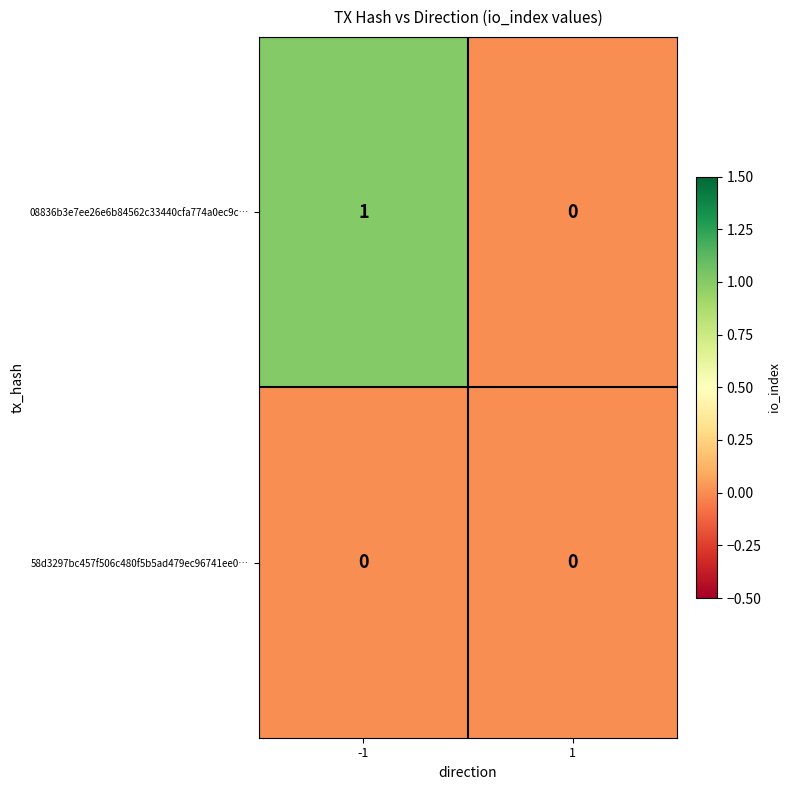

Reading right to left, extract all data points from this chart.

08836b3e7ee26e6b84562c33440cfa774a0ec9c…: 0	1
58d3297bc457f506c480f5b5ad479ec96741ee0…: 0	0